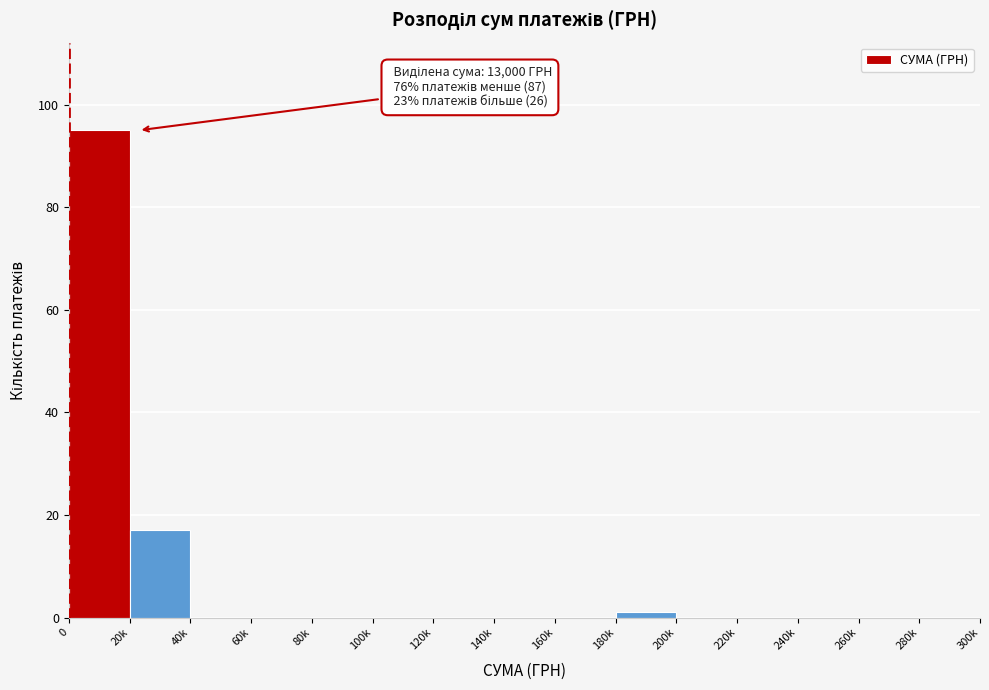

Reading right to left, extract all data points from this chart.

280k=0	260k=0	240k=0	220k=0	200k=0	180k=1	160k=0	140k=0	120k=0	100k=0	80k=0	60k=0	40k=0	20k=17	0=95